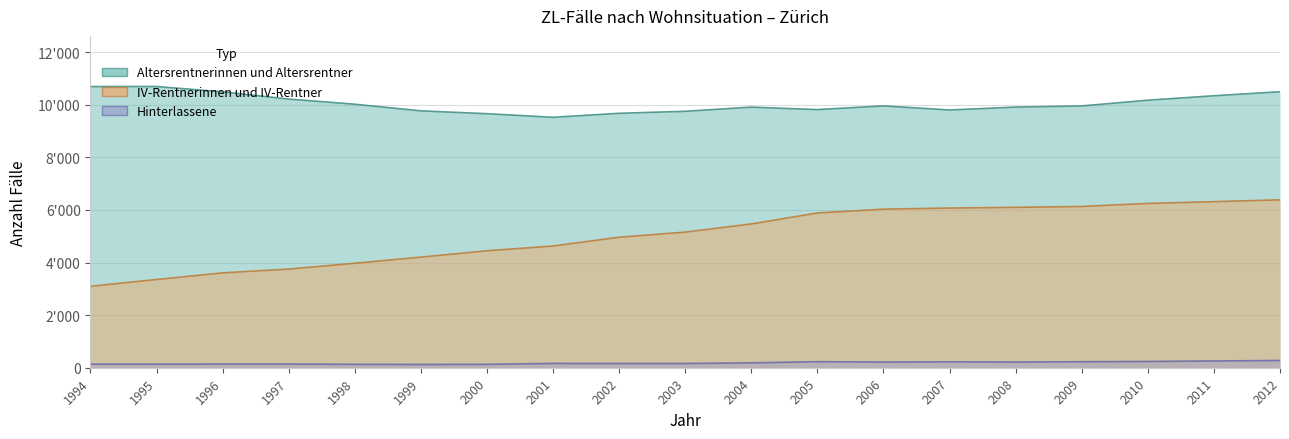

Reading left to right, extract all data points from this chart.

Altersrentnerinnen und Altersrentner: 10691	10694	10491	10216	10020	9768	9660	9523	9675	9751	9910	9816	9957	9801	9911	9955	10173	10342	10495
IV-Rentnerinnen und IV-Rentner: 3097	3355	3607	3751	3973	4206	4447	4629	4962	5157	5467	5885	6031	6072	6099	6132	6247	6315	6384
Hinterlassene: 137	134	140	139	129	124	129	163	161	161	185	230	215	224	216	228	238	257	275